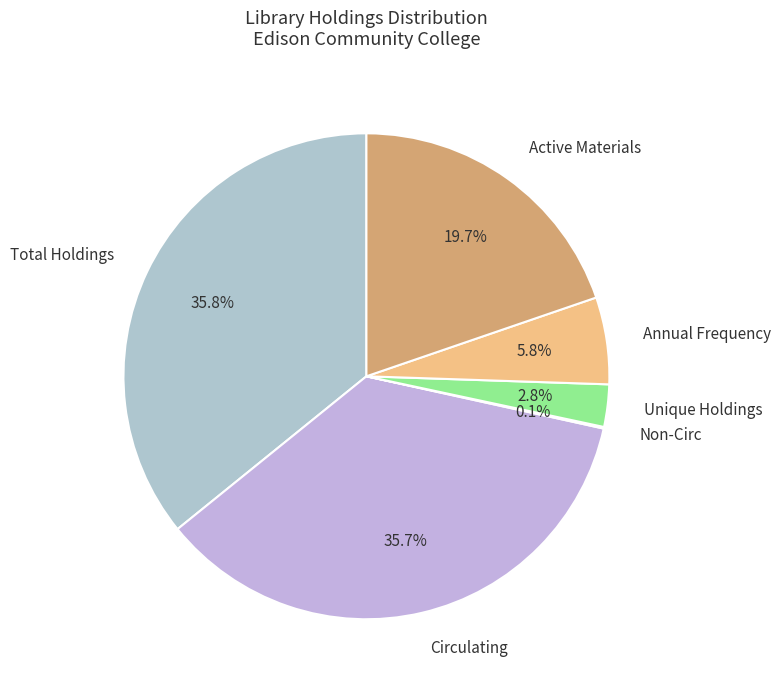

To the nearest percent, what is the difference between the Circulating and Active Materials slice percentages?

16%